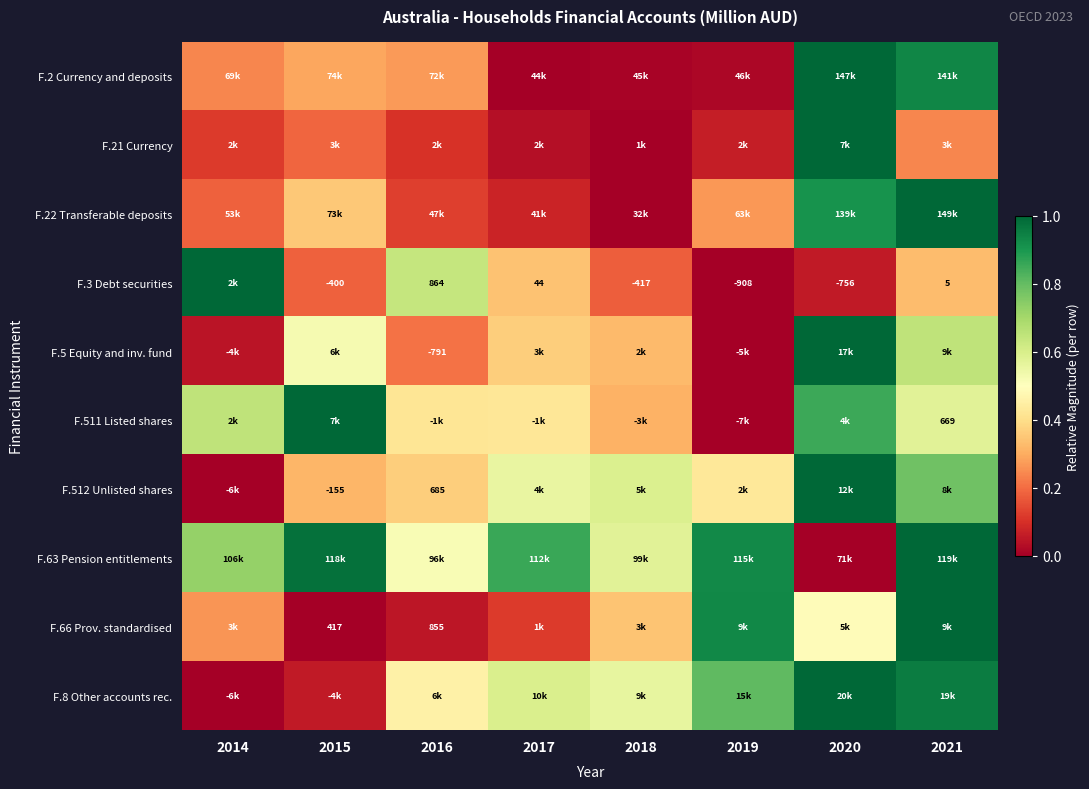

What value does the F.63 Pension entitlements series have at 2016?

0.5